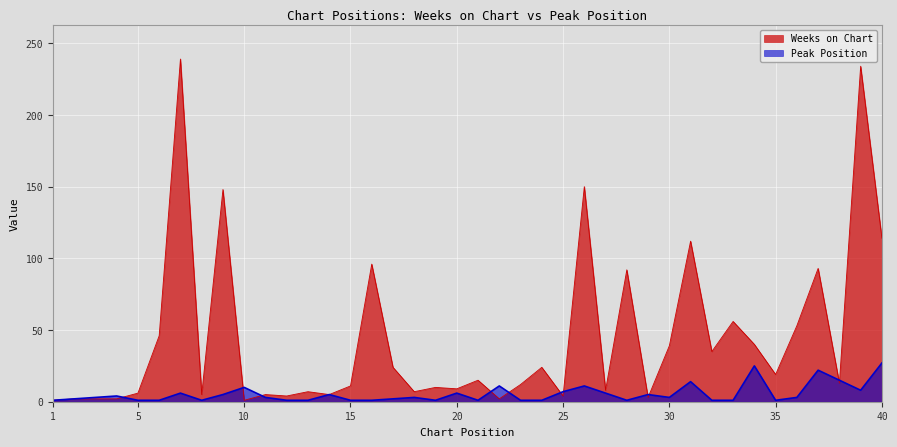

What is the total value across all series at 39?

242